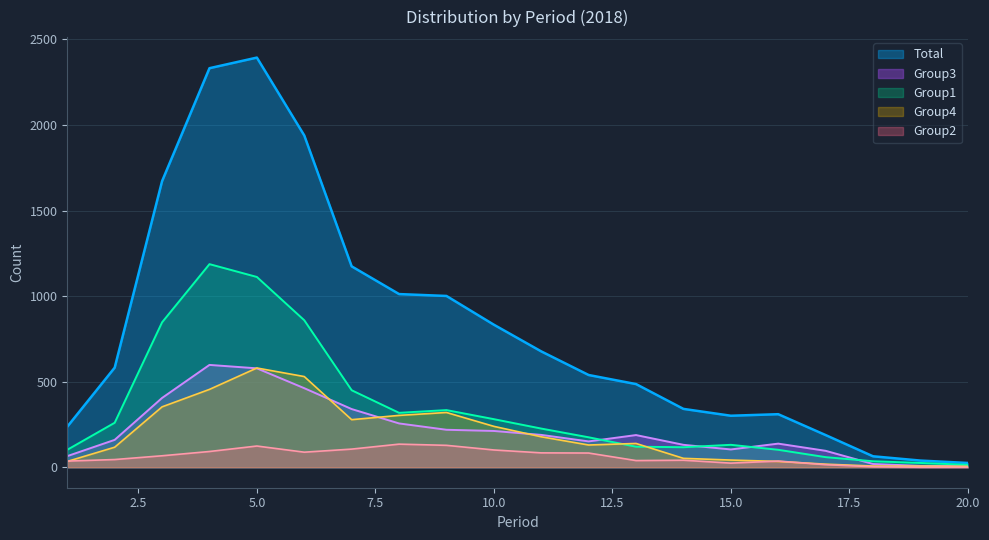

What is the average value of the Group4 series?

191